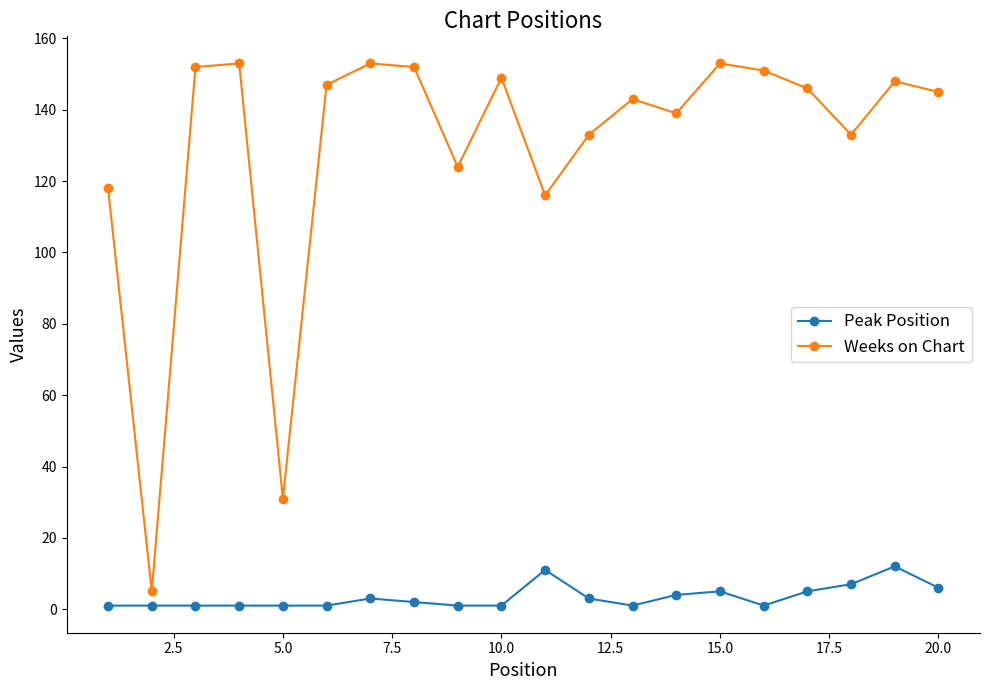

At how many categories does at least one series exceed 98?

18